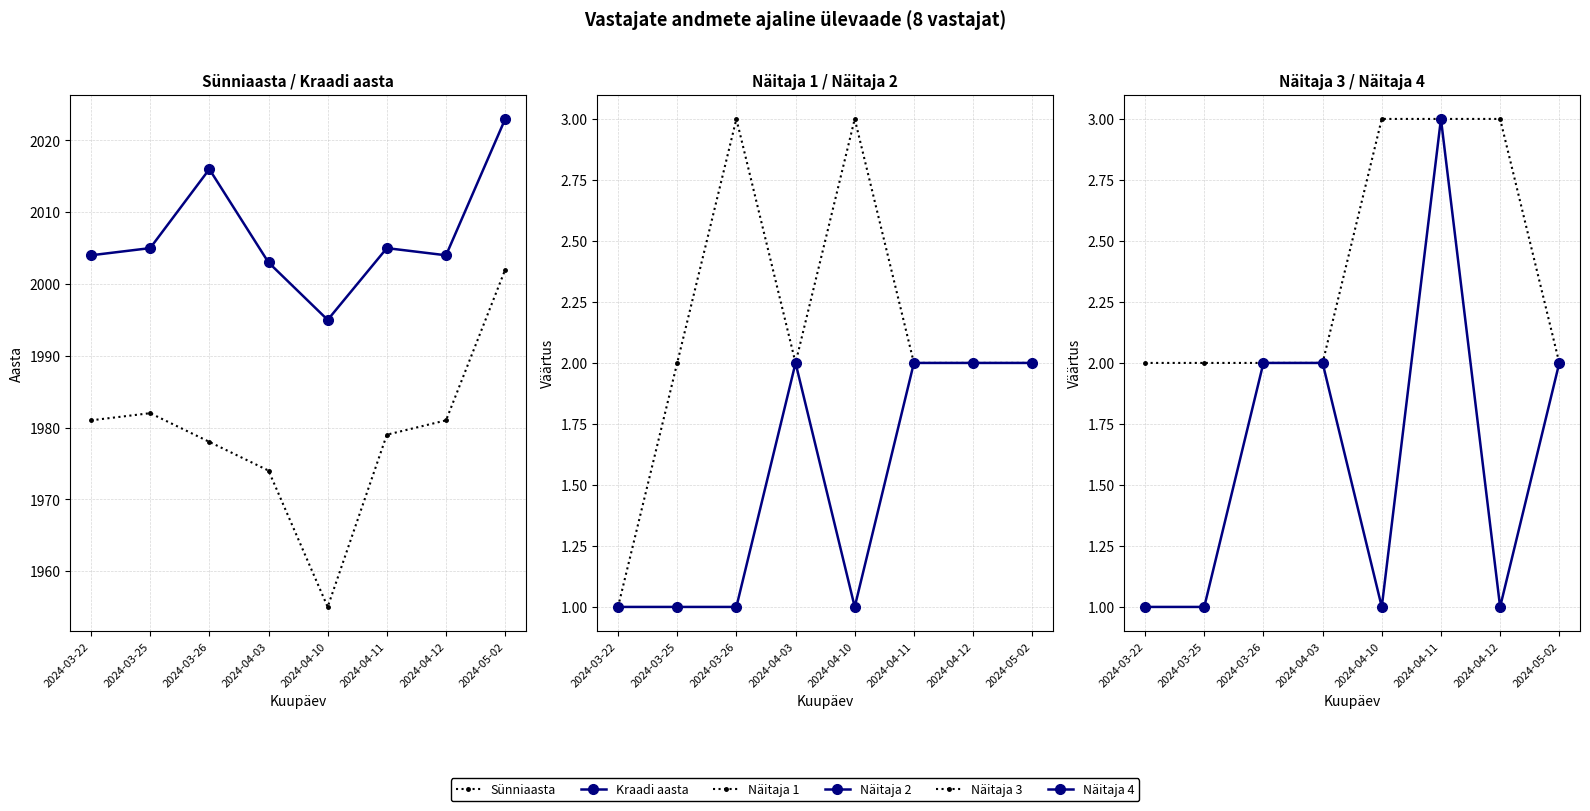

True or false: Näitaja 3 and Näitaja 2 cross at least once.

False